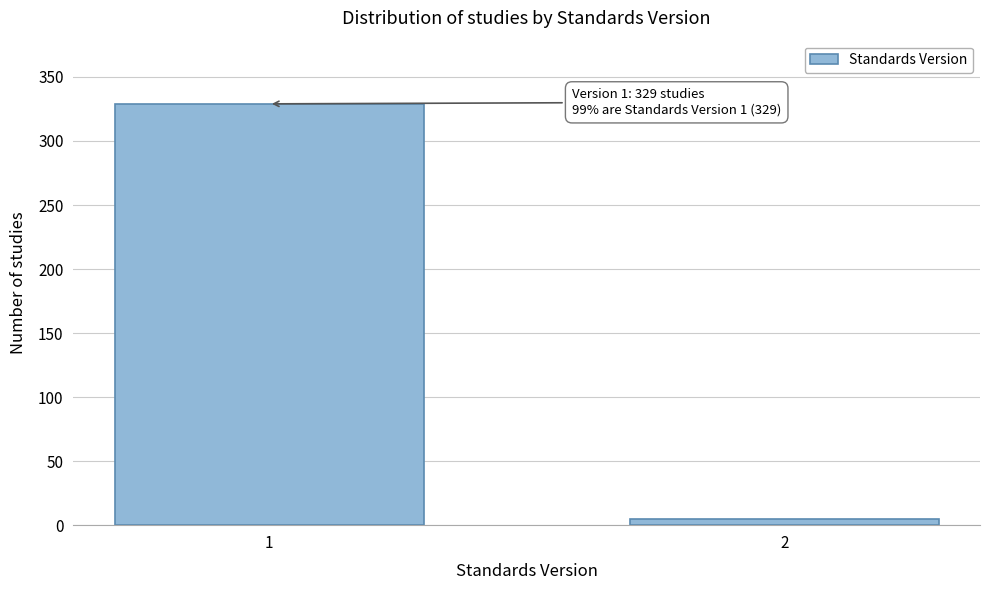

Reading left to right, list all the values displayed in this chart.

329	5